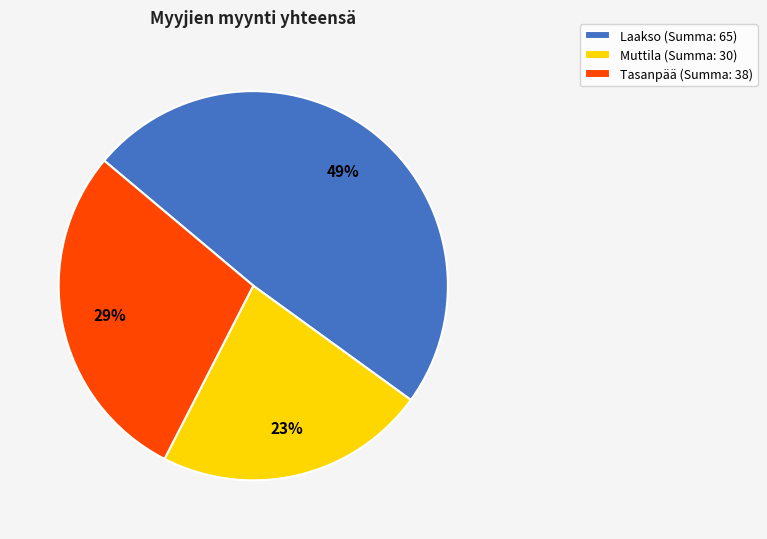

Rank the categories by value from highest to lowest.

Laakso, Tasanpää, Muttila